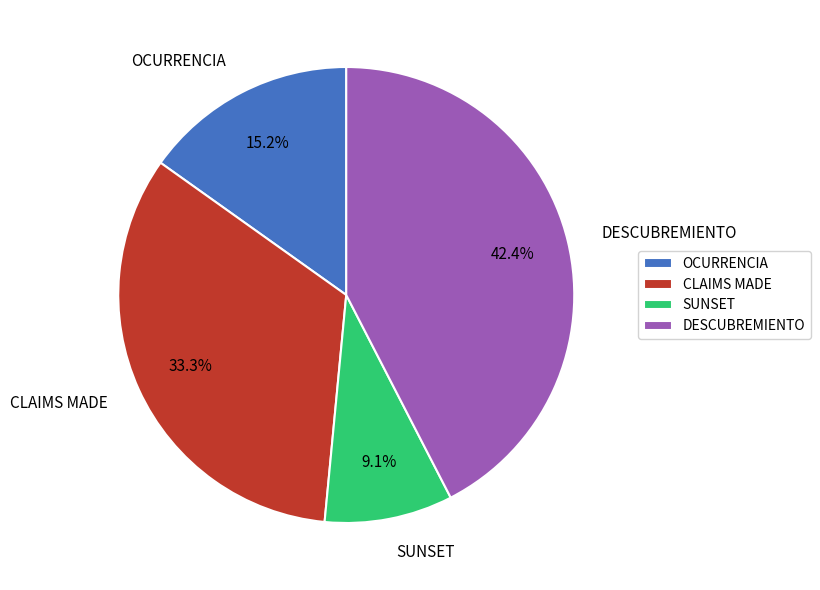

Do CLAIMS MADE and SUNSET together represent more than half of the pie?

No